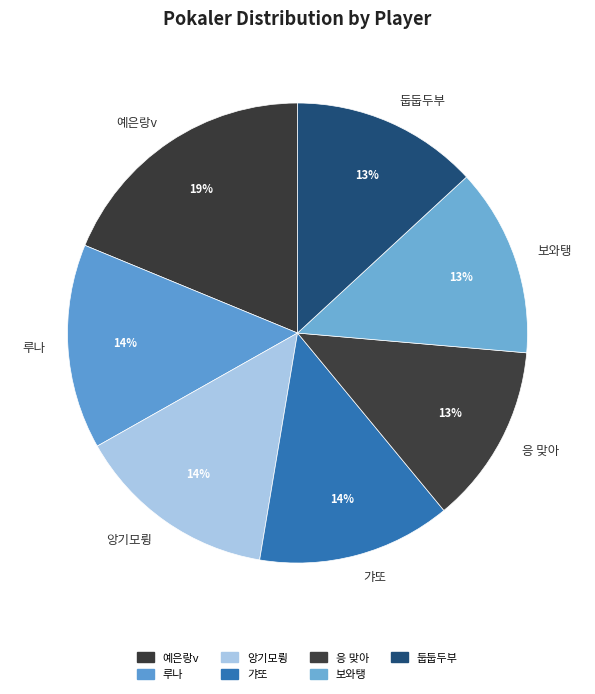

Which category has the biggest portion of the pie?

예은랑v